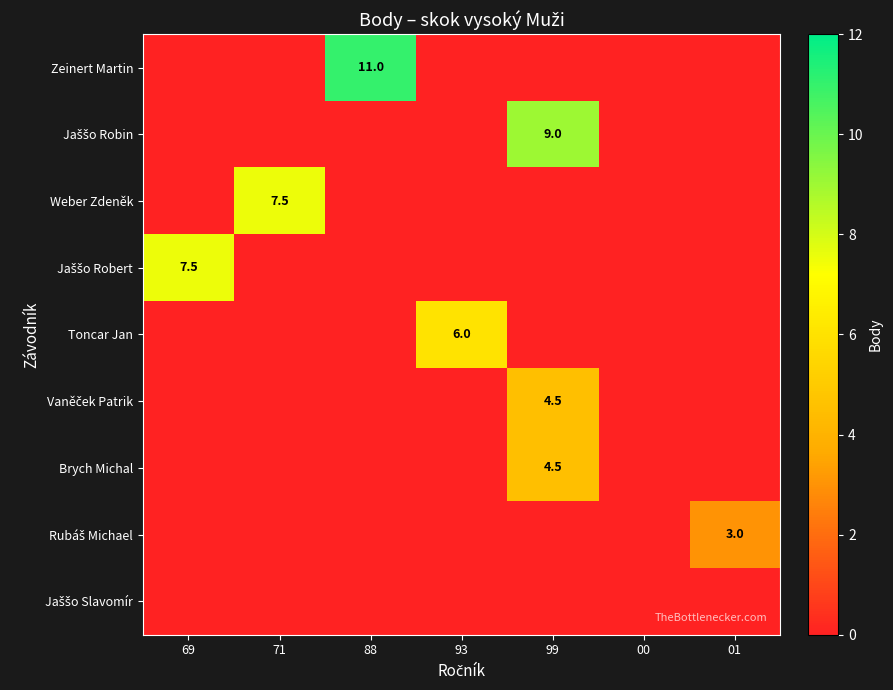

At which category does the chart reach its peak across all series?

88